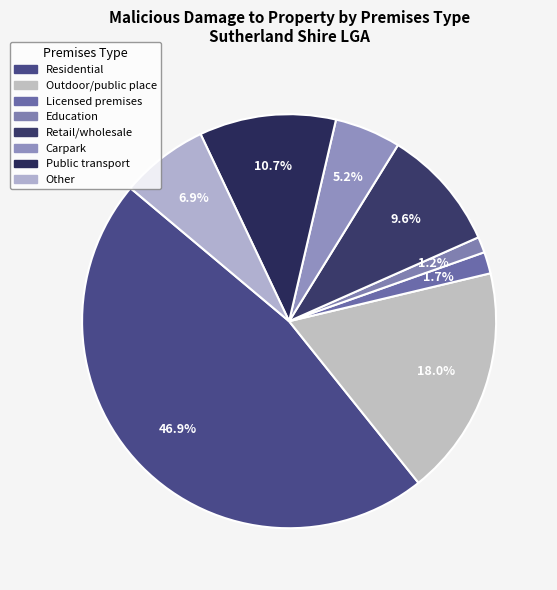

To the nearest percent, what is the combined percentage of Carpark and Retail/wholesale?

15%